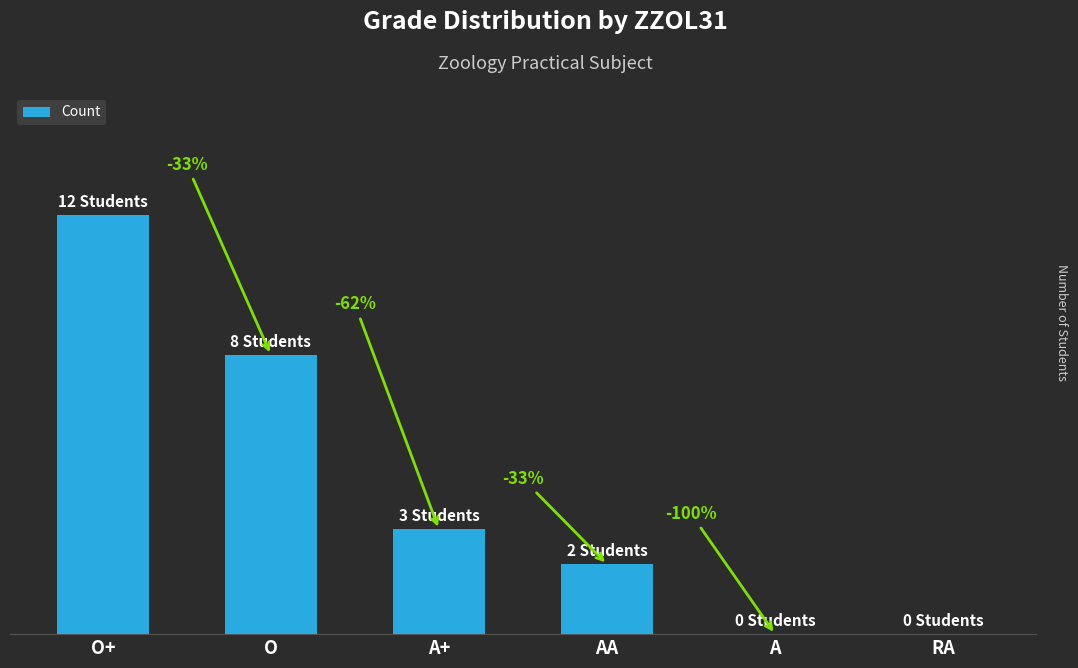

Are the bars horizontal?

No